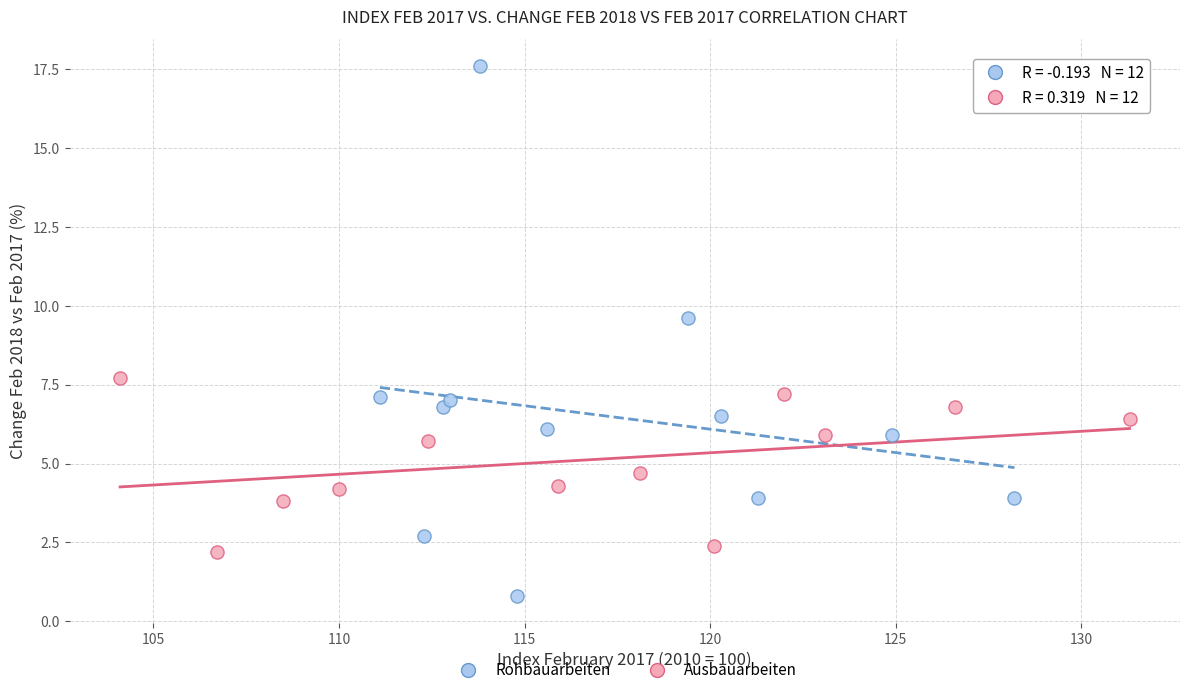

Which series contains the lowest Y value?

Rohbauarbeiten